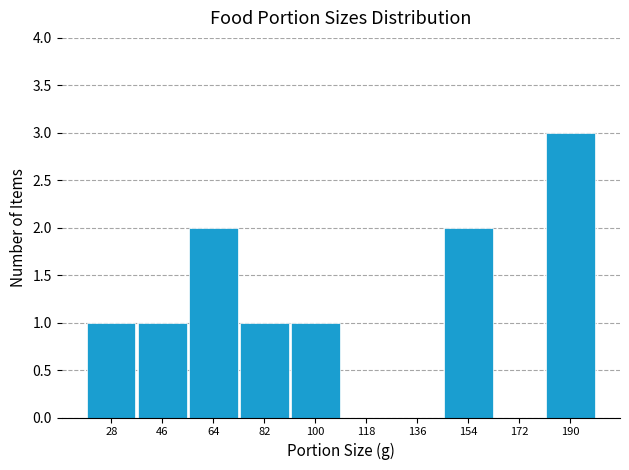

What is the height of the bar covering 74 to 92 on the x-axis? Neither the bar edges nor the heights are printed on the chart, so give them approximately, as read against the axes.

1